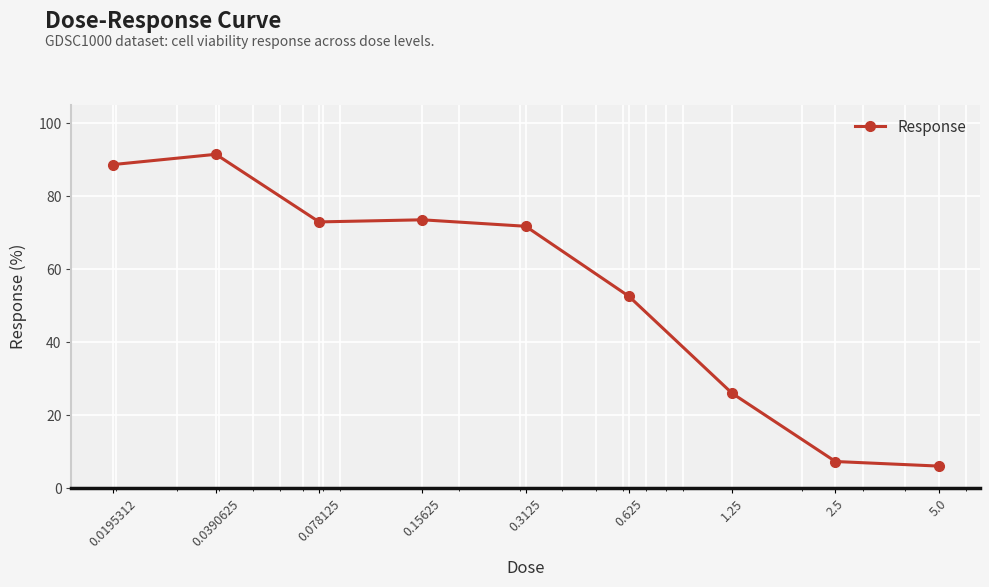

What is the greatest value displayed?

91.5